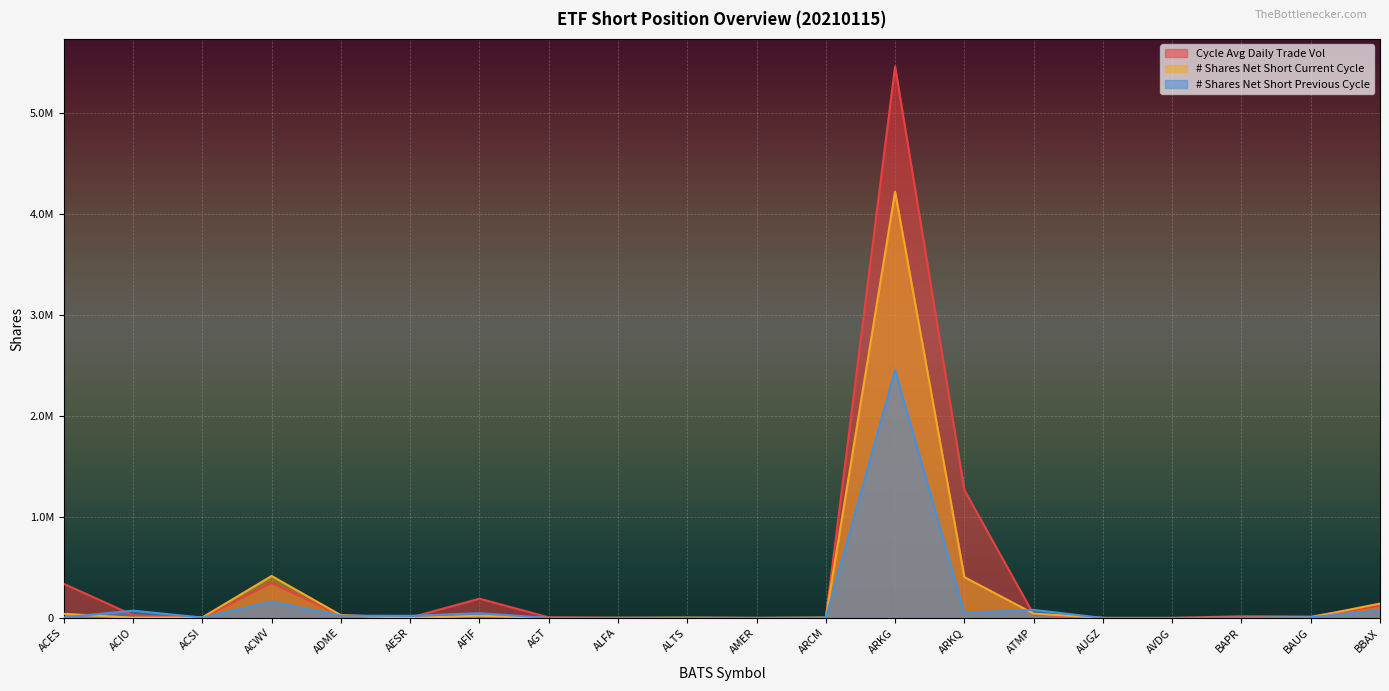

What value does the # Shares Net Short Current Cycle series have at ARKQ, to the nearest 100?

404300